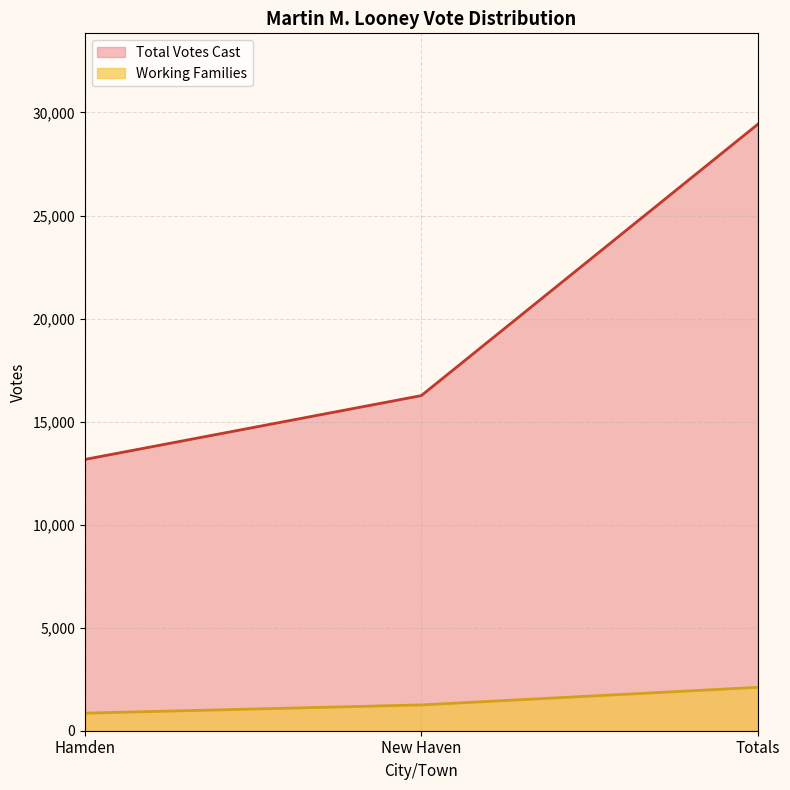

Reading left to right, list all the values displayed in this chart.

Working Families: Hamden=853	New Haven=1253	Totals=2106
Total Votes Cast: Hamden=13164	New Haven=16262	Totals=29426